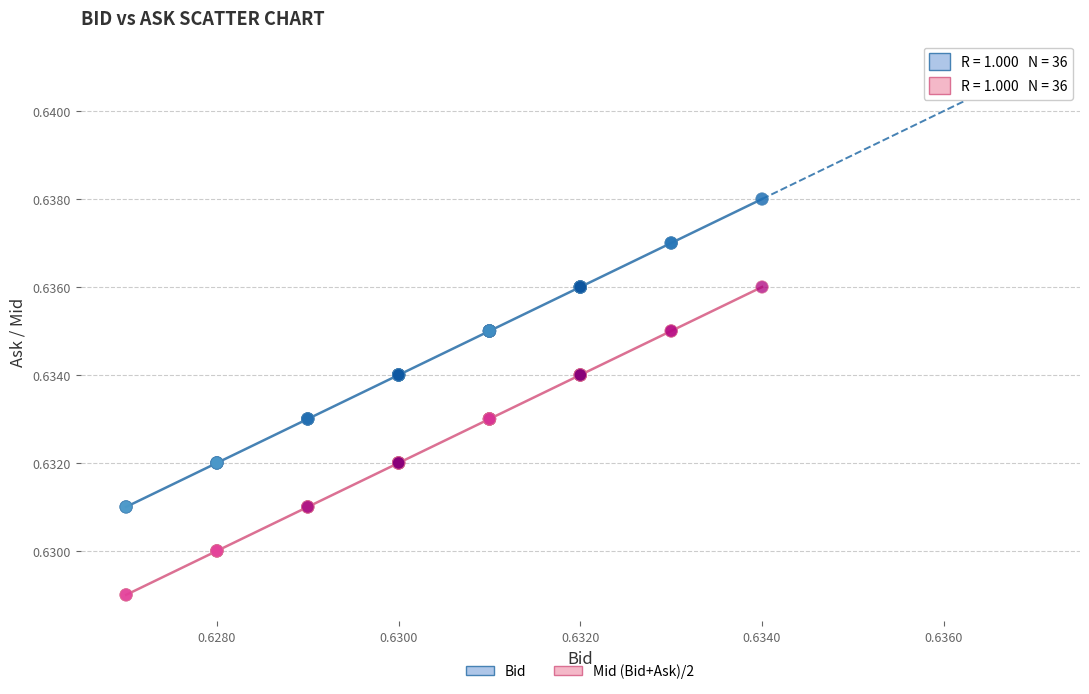

Which series reaches the maximum Y coordinate?

Bid